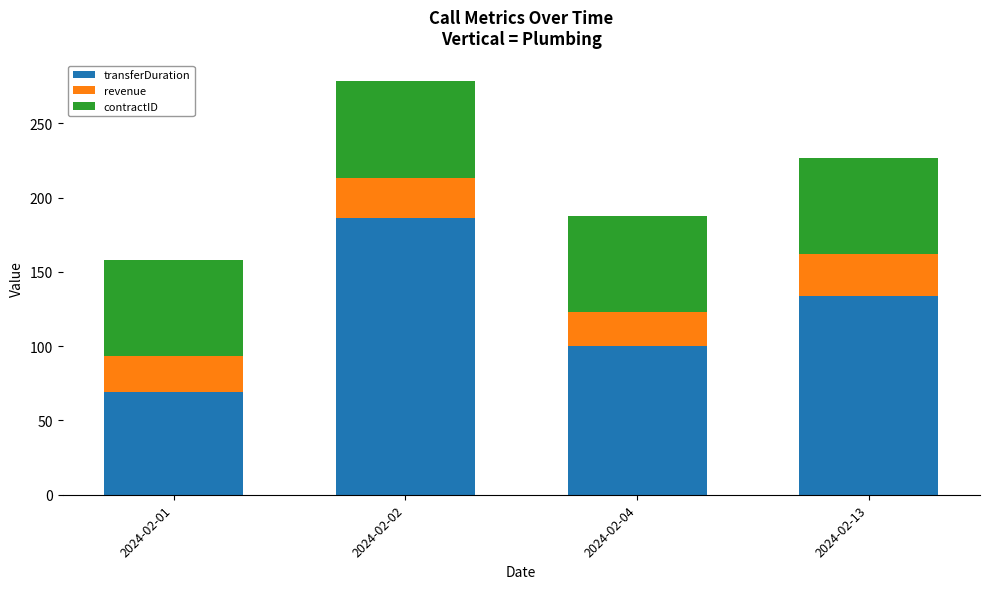

What is the total value across all series at 2024-02-04?

187.8